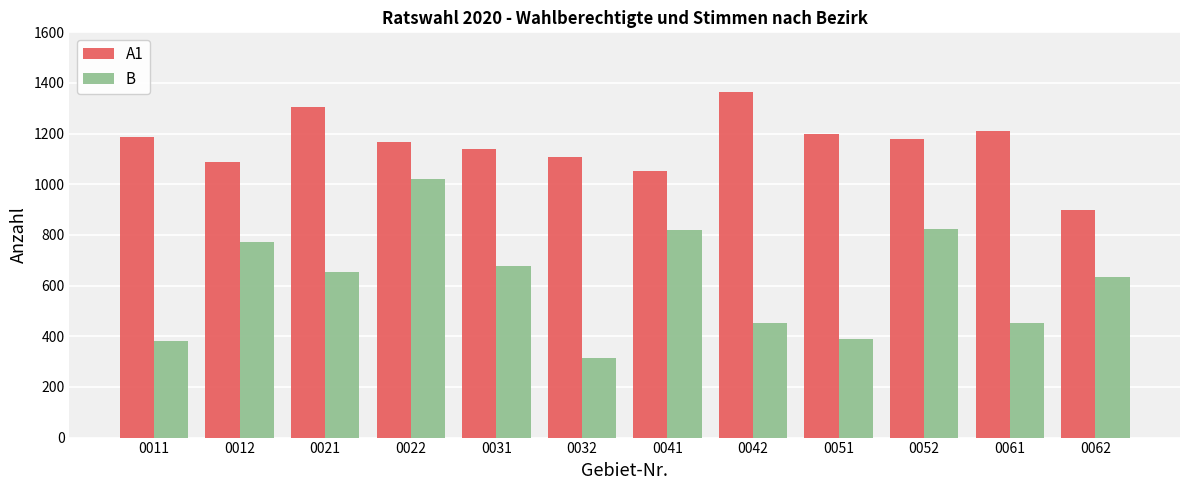

The A1 series shows 1090 at 0012. True or false?

True